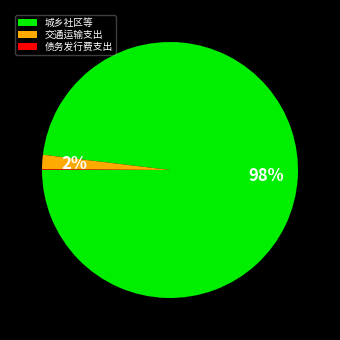

Does 交通运输支出 account for over 50% of the chart?

No